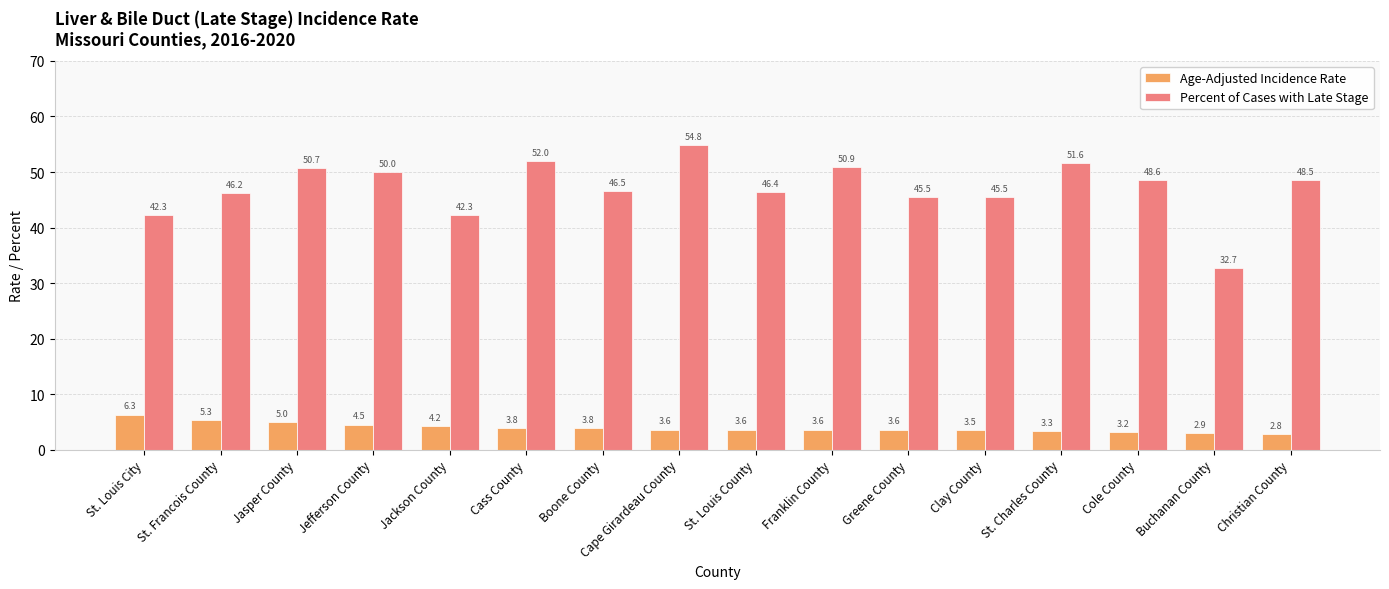

What is the label of the 2nd bar from the right?

Buchanan County